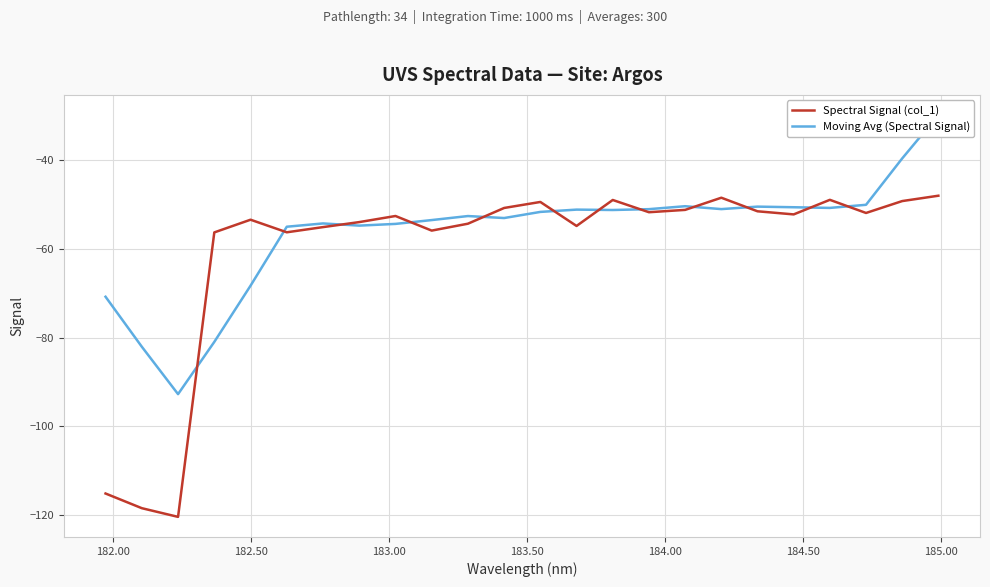

How many data points in Moving Avg (Spectral Signal) are less than -51?

17